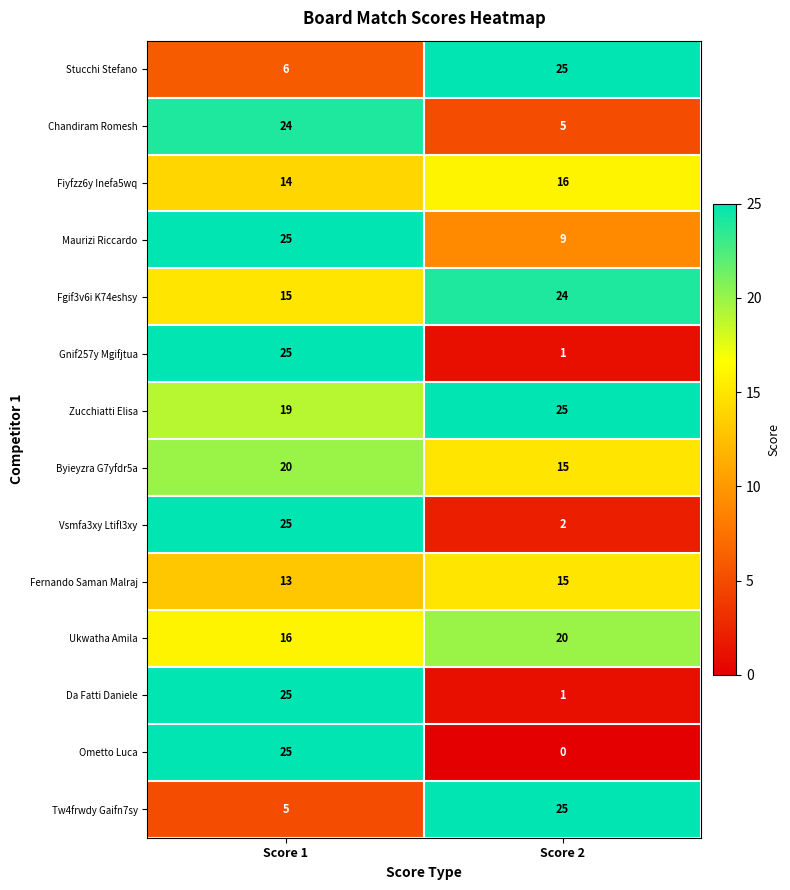

Between Score 1 and Score 2, which series saw the biggest shift?

Ometto Luca